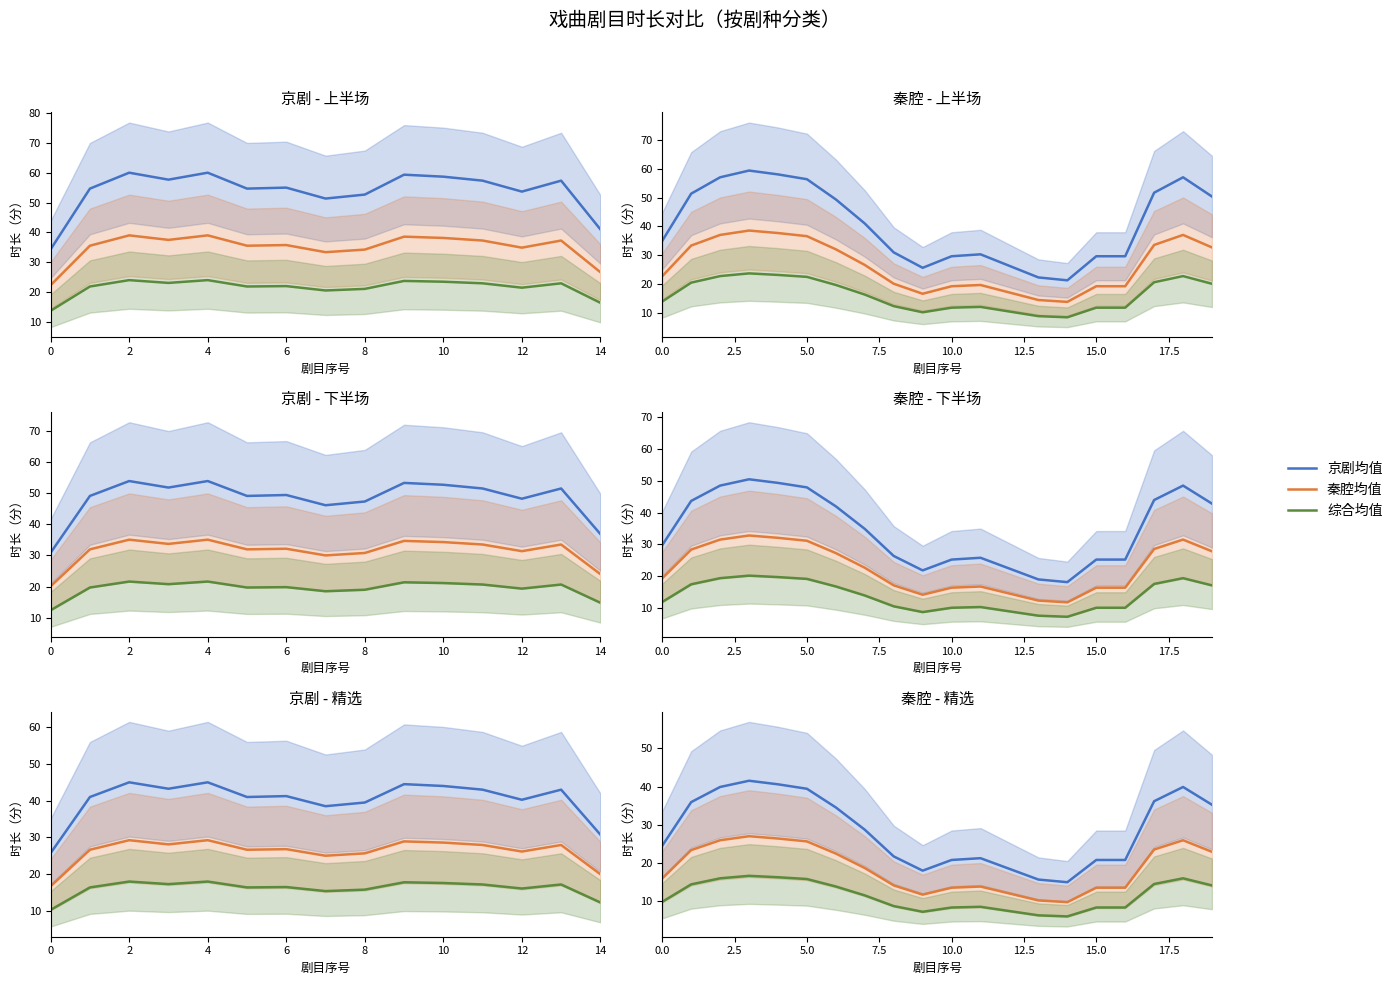

Which label corresponds to the smallest value in the chart?

14